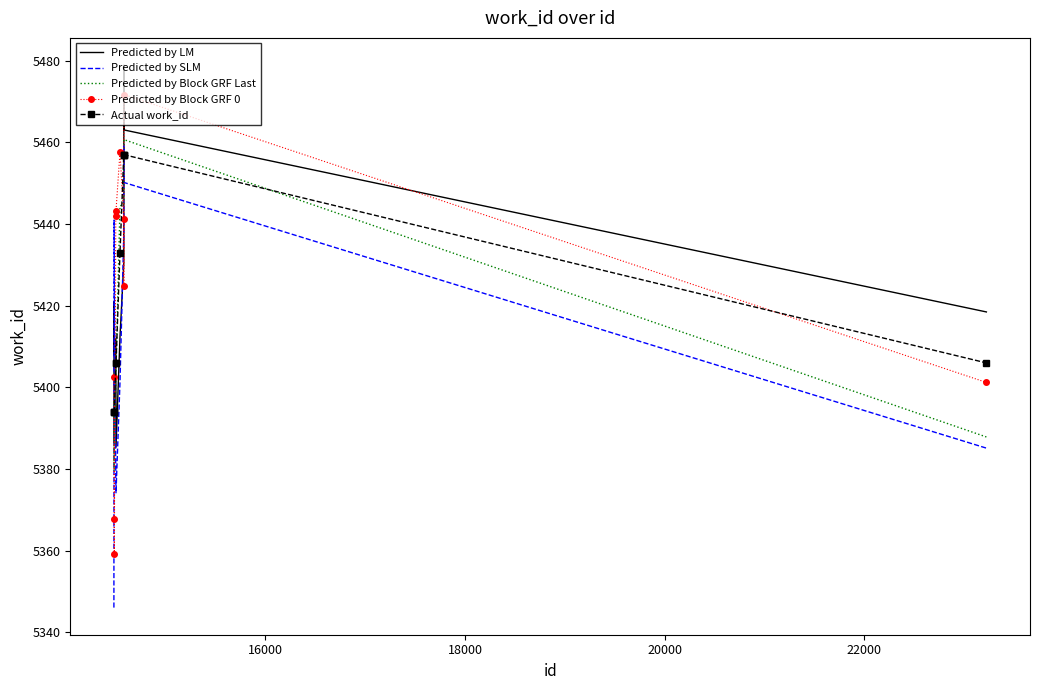

What is the minimum value shown in the chart?

5346.1